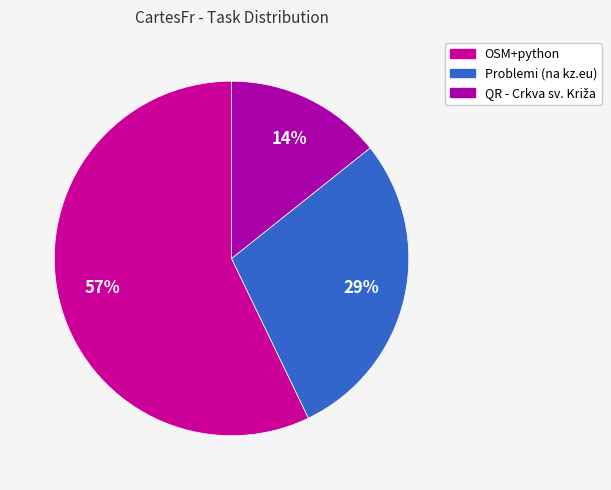

What portion of the pie excludes Problemi (na kz.eu)?

71.4%